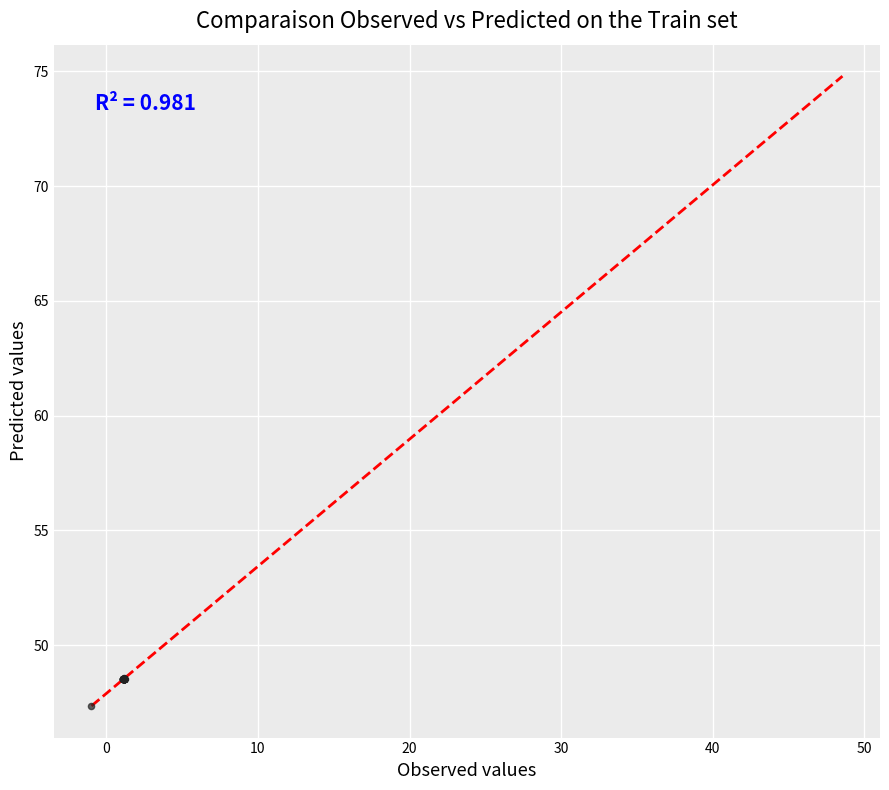

What Y value in the scatter plot is closest to 47?

47.3